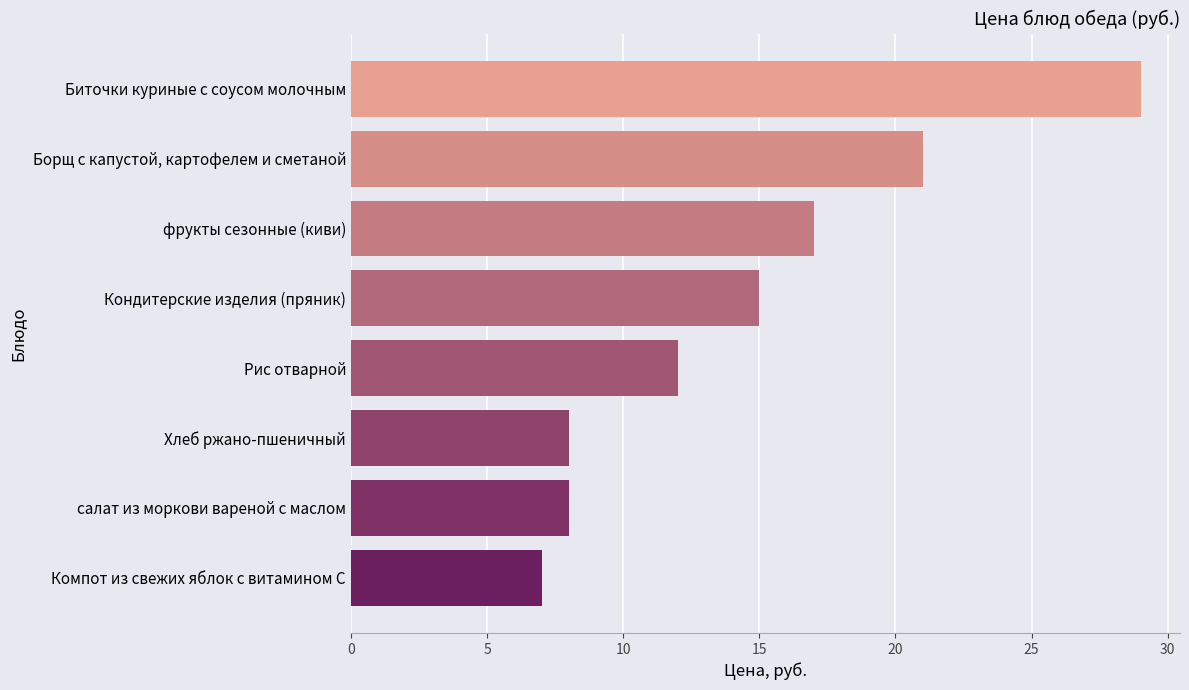

Reading bottom to top, list all the values displayed in this chart.

7	8	8	12	15	17	21	29